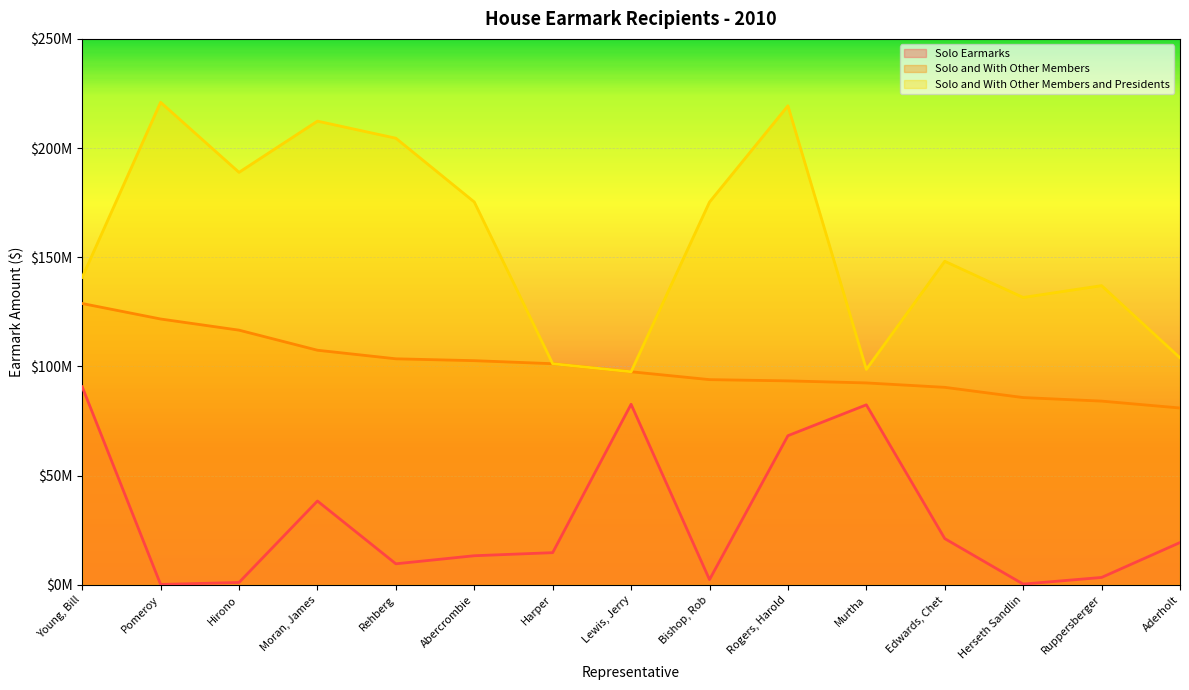

Reading right to left, list all the values displayed in this chart.

Solo Earmarks: Aderholt=19385000	Ruppersberger=3400000	Herseth Sandlin=360000	Edwards, Chet=21186000	Murtha=82443000	Rogers, Harold=68309000	Bishop, Rob=2400000	Lewis, Jerry=82694000	Harper=14750000	Abercrombie=13340000	Rehberg=9645600	Moran, James=38399000	Hirono=1100000	Pomeroy=200000	Young, Bill=90711000
Solo and With Other Members: Aderholt=80987000	Ruppersberger=84144850	Herseth Sandlin=85763150	Edwards, Chet=90450000	Murtha=92470000	Rogers, Harold=93408000	Bishop, Rob=93980000	Lewis, Jerry=97583200	Harper=101267000	Abercrombie=102660400	Rehberg=103514200	Moran, James=107440000	Hirono=116633900	Pomeroy=121740350	Young, Bill=128834000
Solo and With Other Members and Presidents: Aderholt=103966000	Ruppersberger=137016850	Herseth Sandlin=131603150	Edwards, Chet=148176000	Murtha=98680000	Rogers, Harold=219364000	Bishop, Rob=175280000	Lewis, Jerry=97583200	Harper=101267000	Abercrombie=175327400	Rehberg=204524200	Moran, James=212340000	Hirono=188892900	Pomeroy=220970350	Young, Bill=140804000